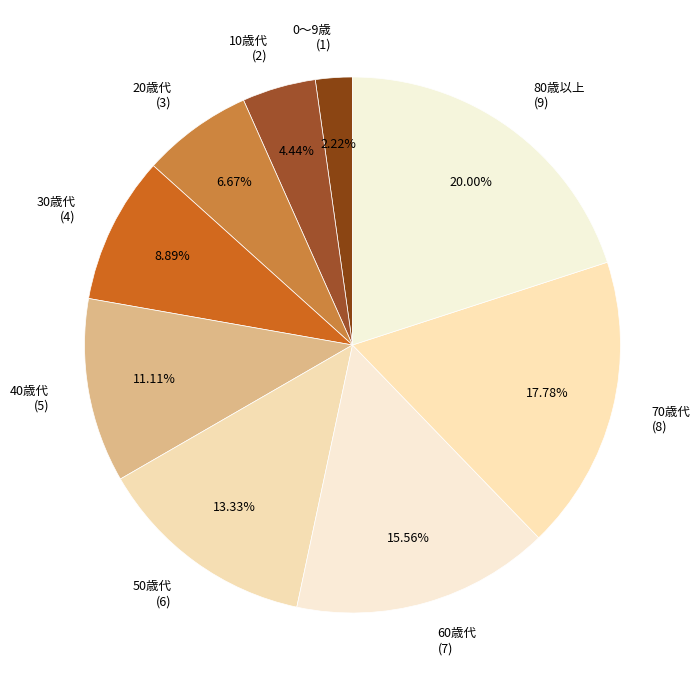

To the nearest percent, what percentage of the pie is 70歳代?

18%